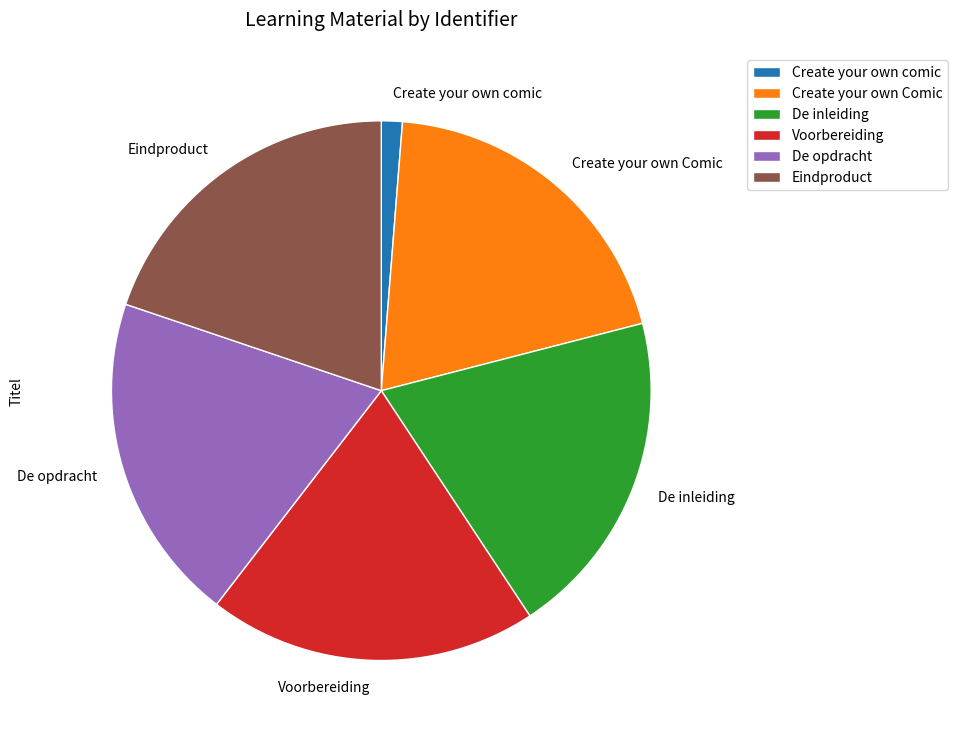

Combined, do De inleiding and Eindproduct account for over 50%?

No